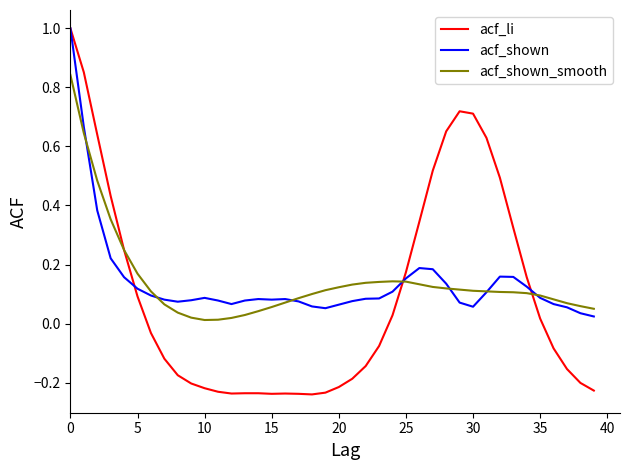

Which series has the widest spread of values?

acf_li